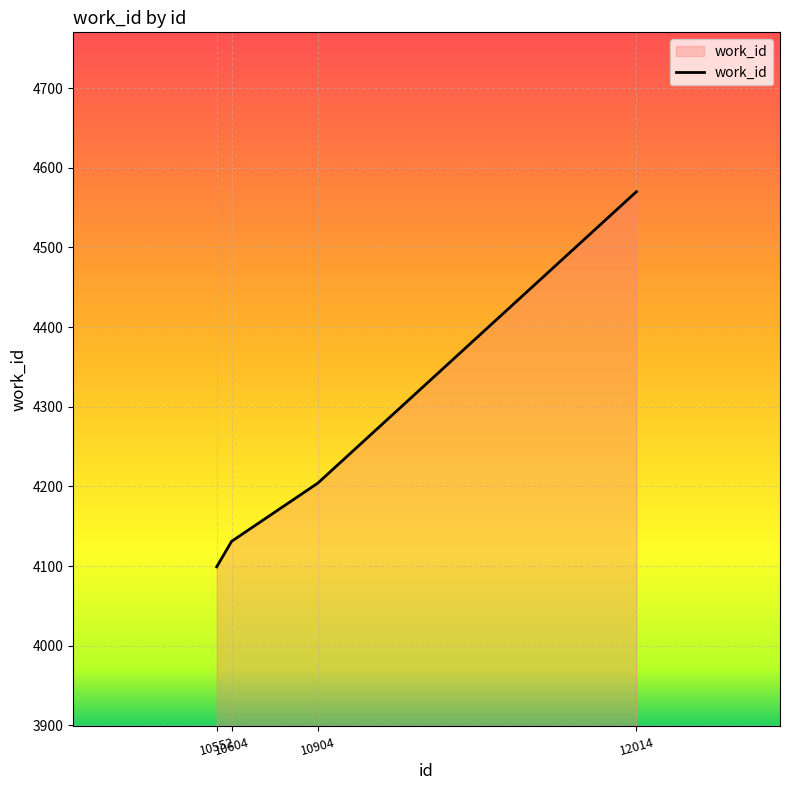

What is the change in value from 10904 to 12014?

+366